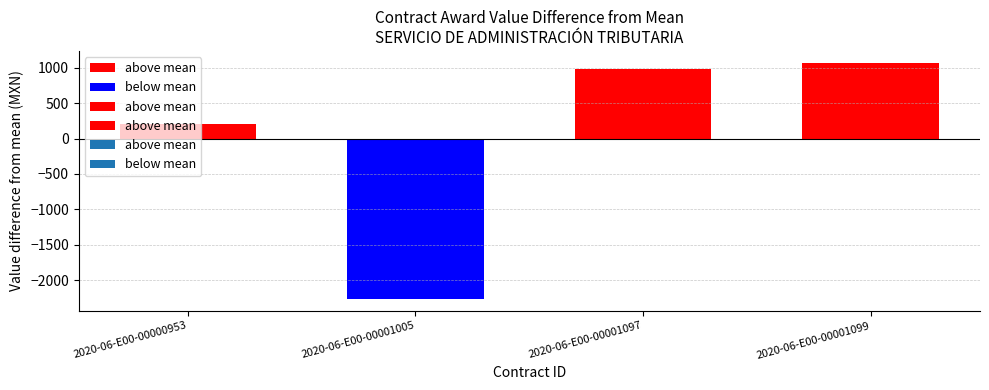

List the labels in order of value, largest first.

2020-06-E00-00001099, 2020-06-E00-00001097, 2020-06-E00-00000953, 2020-06-E00-00001005